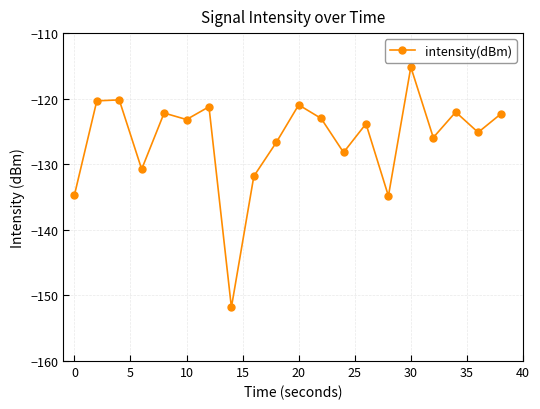

How many points are higher than both their immediate neighbors (excluding endpoints)?

7